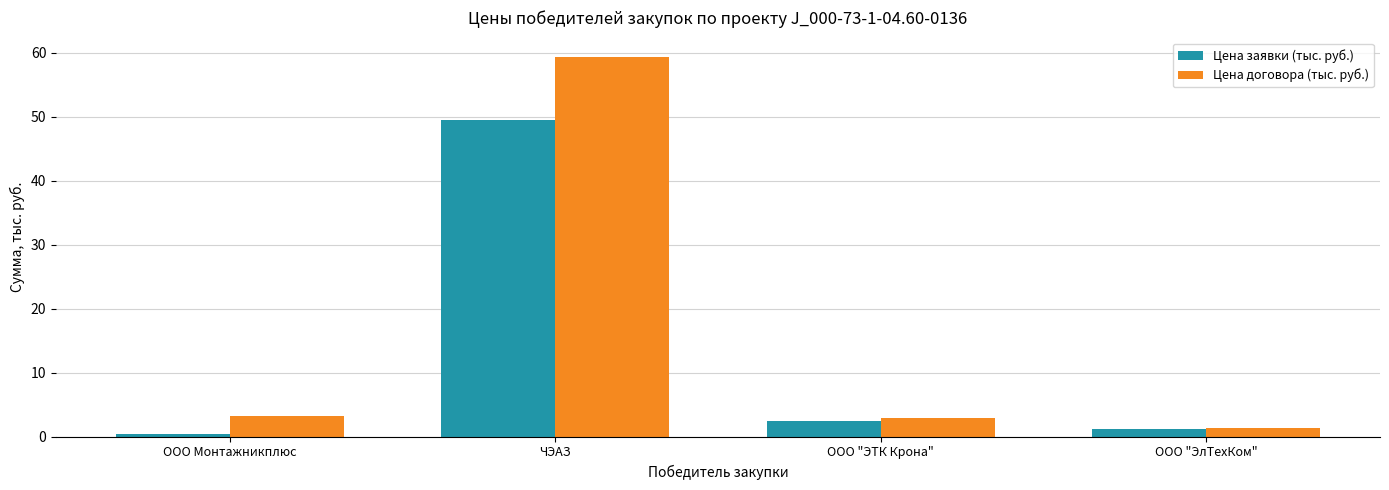

The Цена заявки (тыс. руб.) series shows 1.2 at ООО "ЭлТехКом". True or false?

True